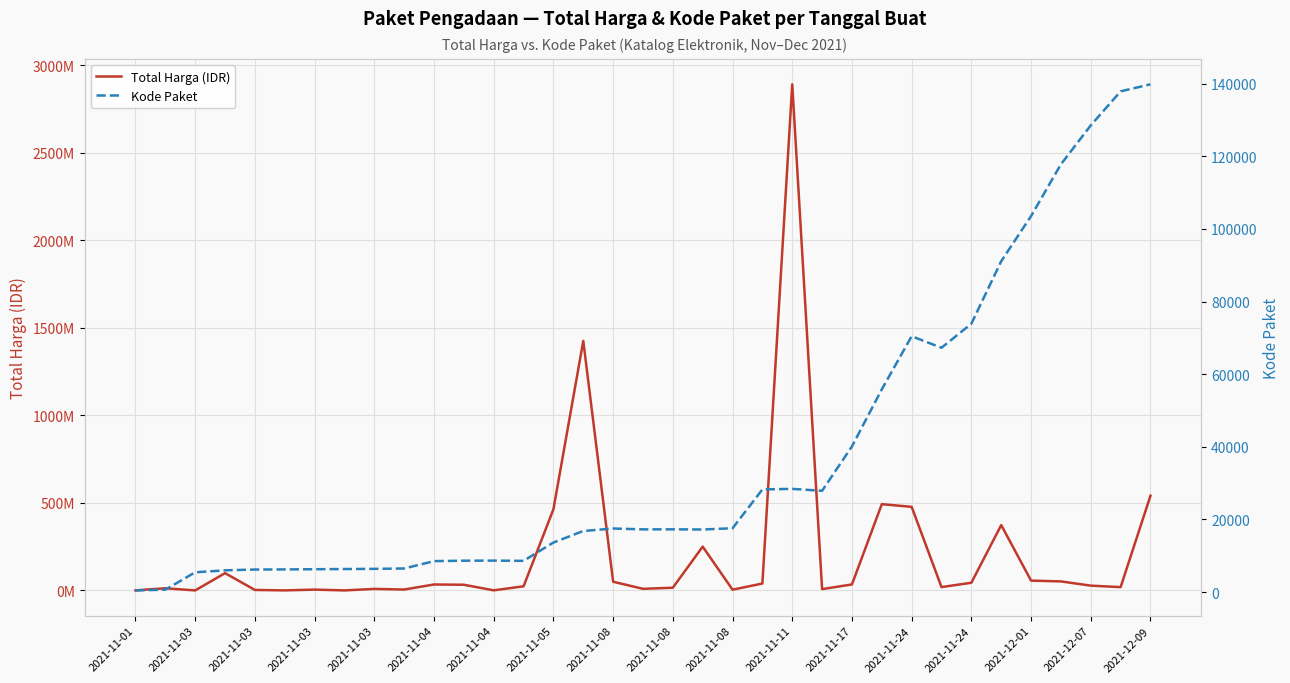

Does the chart display data point markers on the line(s)?

No